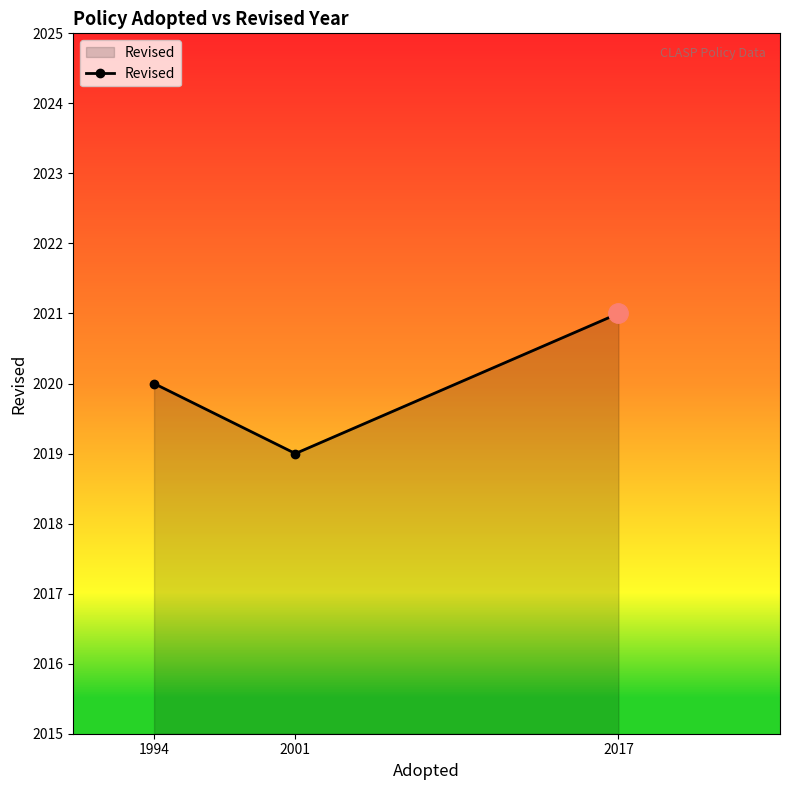

Reading left to right, extract all data points from this chart.

2020	2019	2021